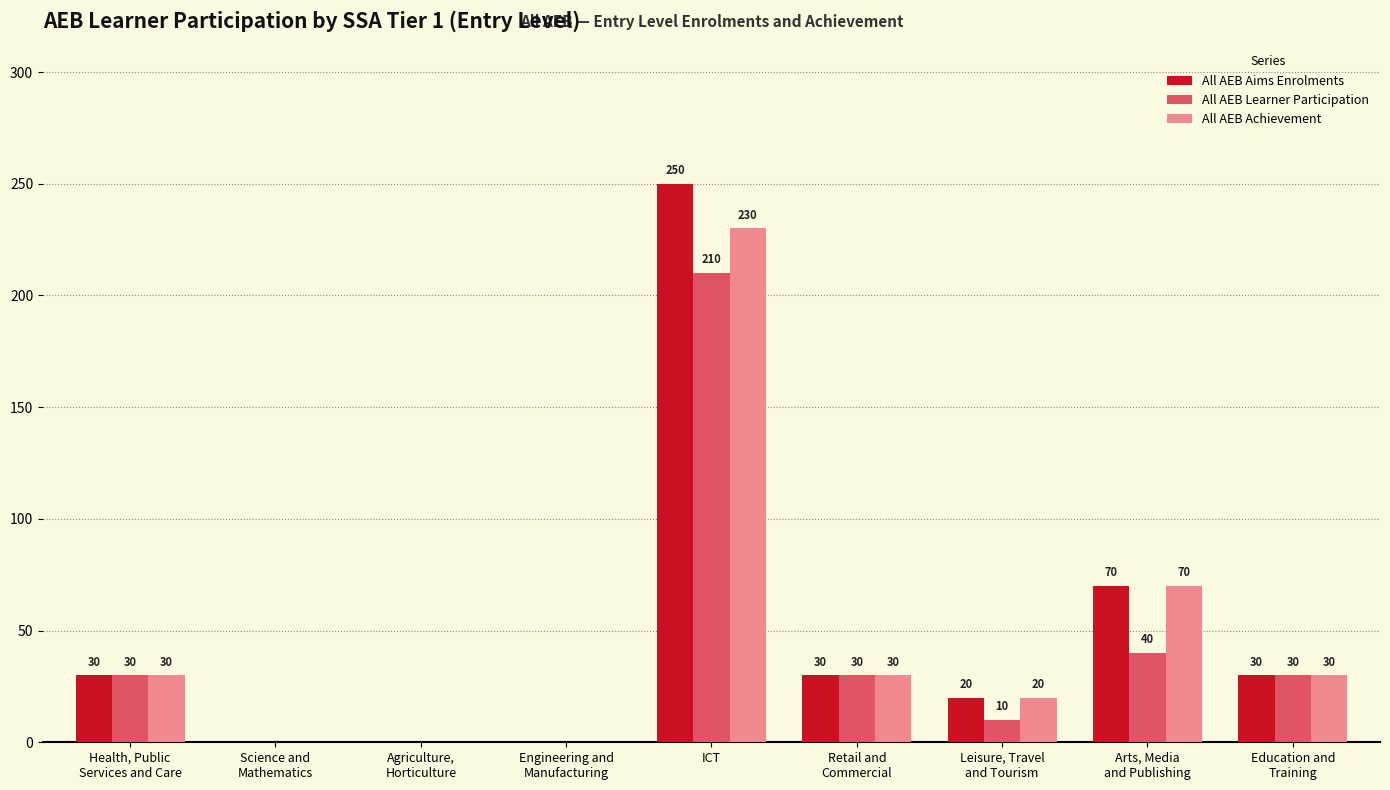

At which category is the sum across all series the highest?

ICT